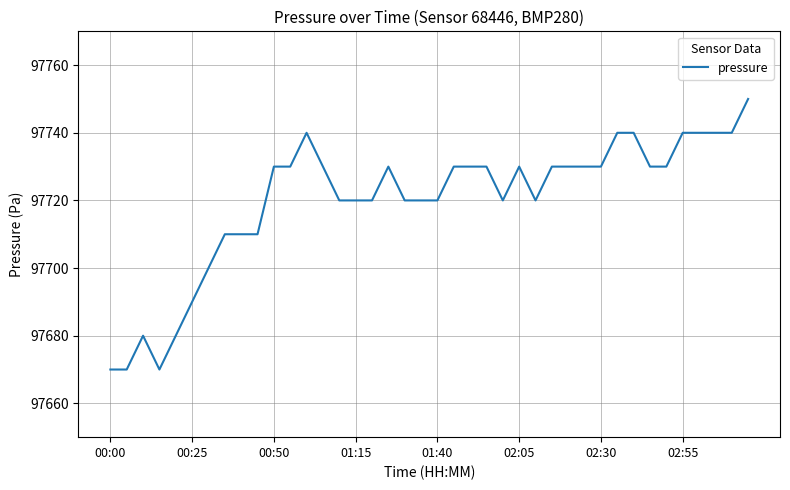

What is the difference between the maximum and minimum values?

80